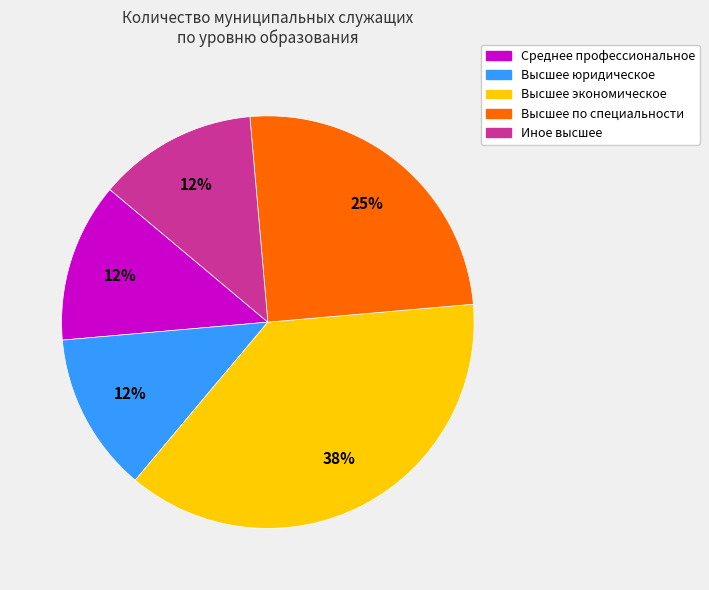

Which slice is the largest?

Высшее экономическое